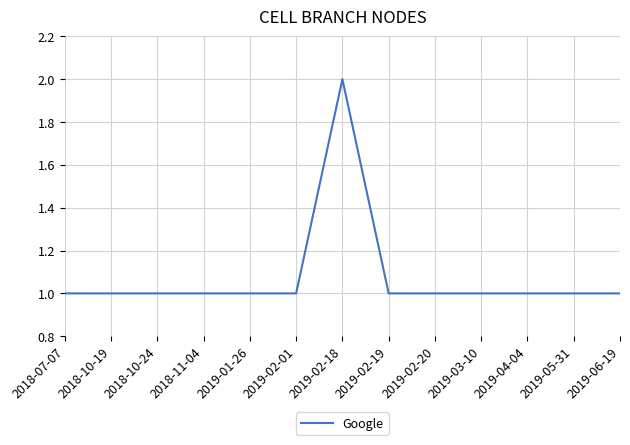

What is the ratio of the value at 2019-01-26 to the value at 2019-06-19?

1.0